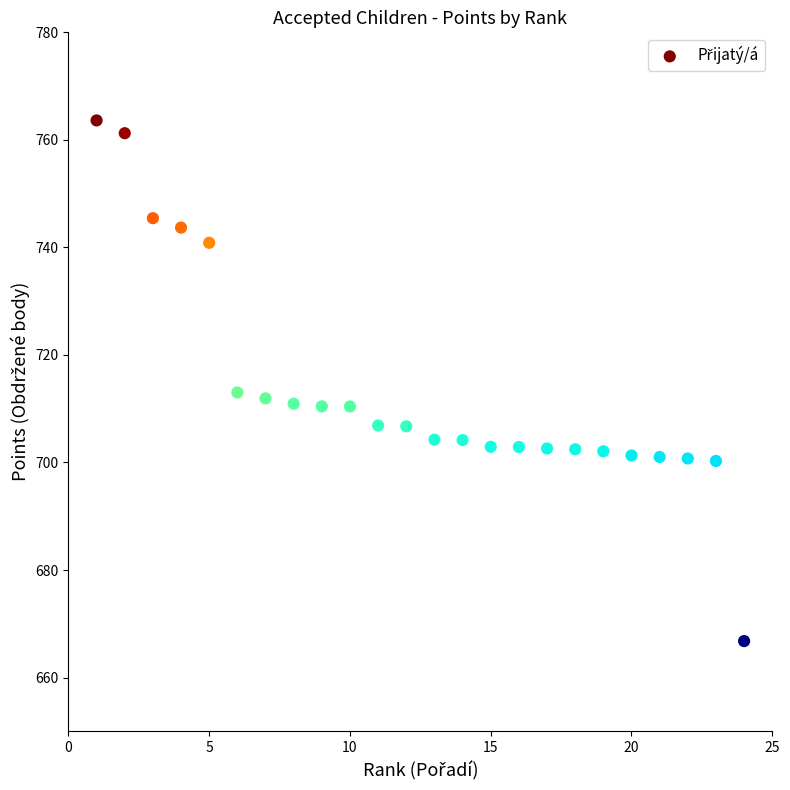

What is the range of X values (max minus min)?

23.0